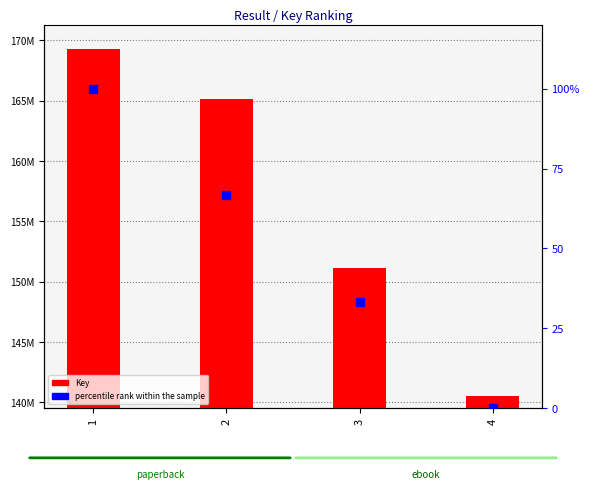

What is the difference between the second highest and second lowest values?

33.3